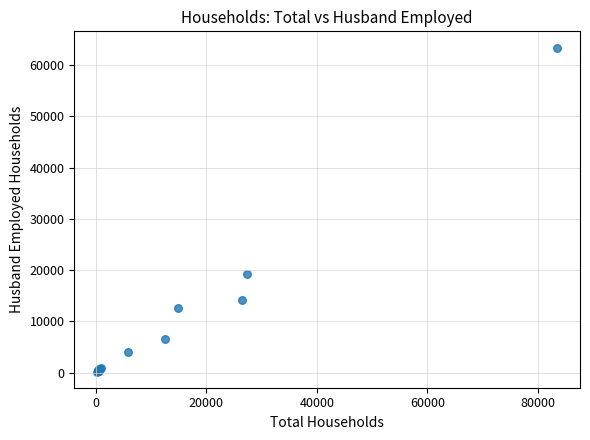

What Y value in the scatter plot is closest to 31830?

19163